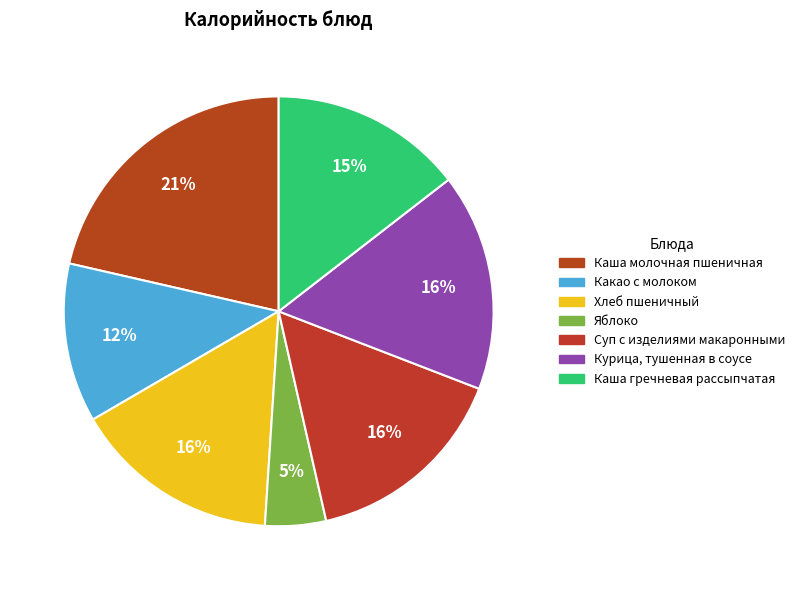

Is there any slice that represents more than half of the pie?

No